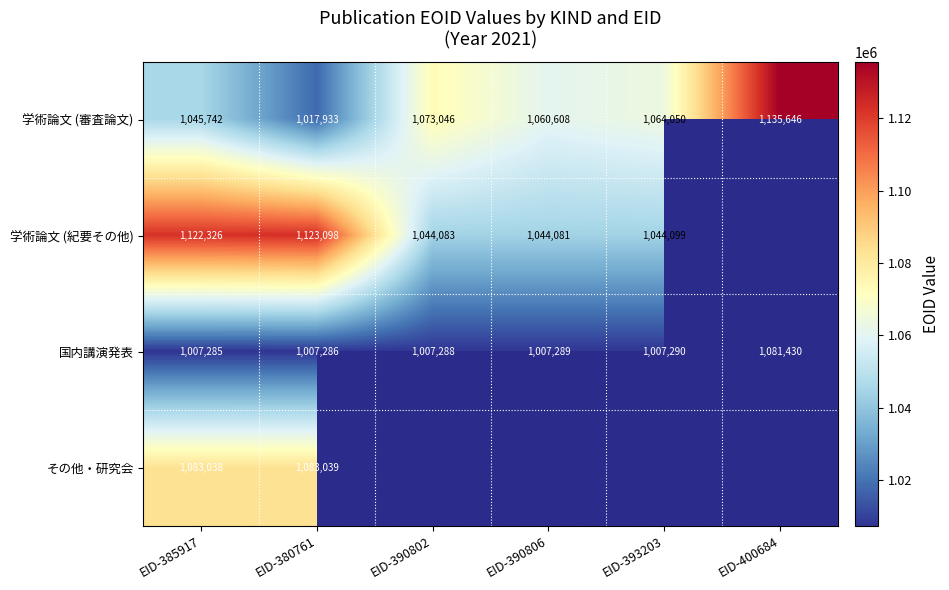

At how many categories does at least one series exceed 1090634?

3